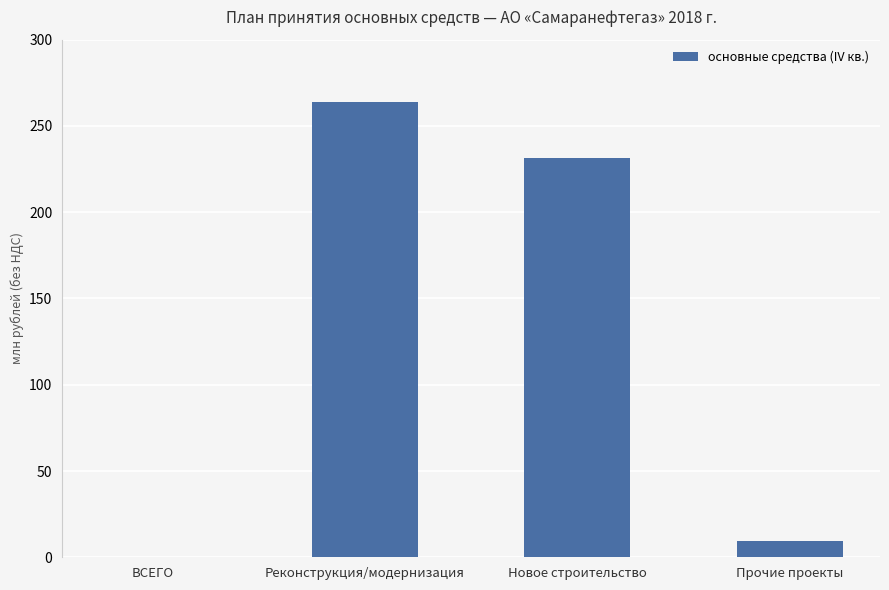

What is the difference between the values at Прочие проекты and Реконструкция/модернизация?

254.5